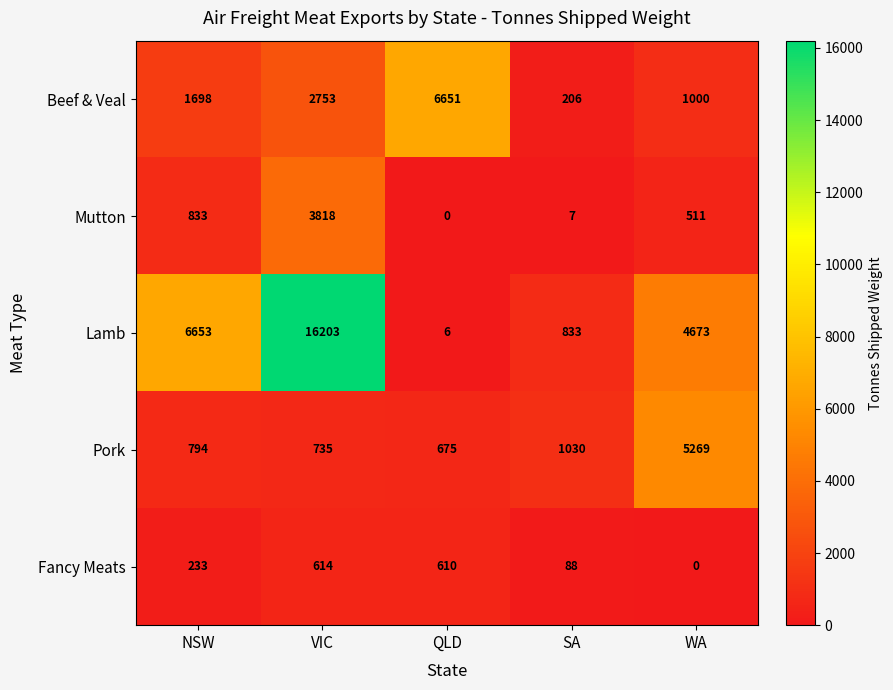

Is it true that Pork equals 794 at NSW?

True